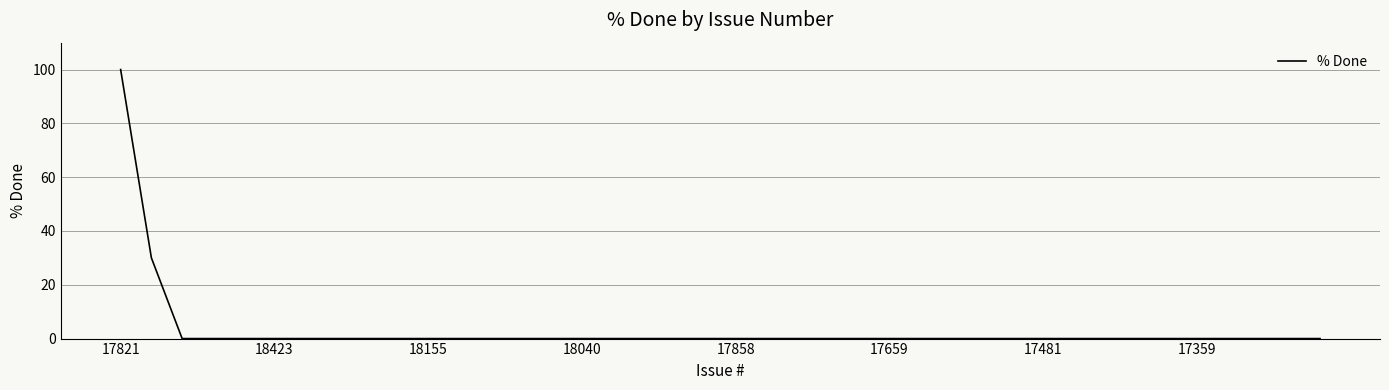

What is the greatest value displayed?

100